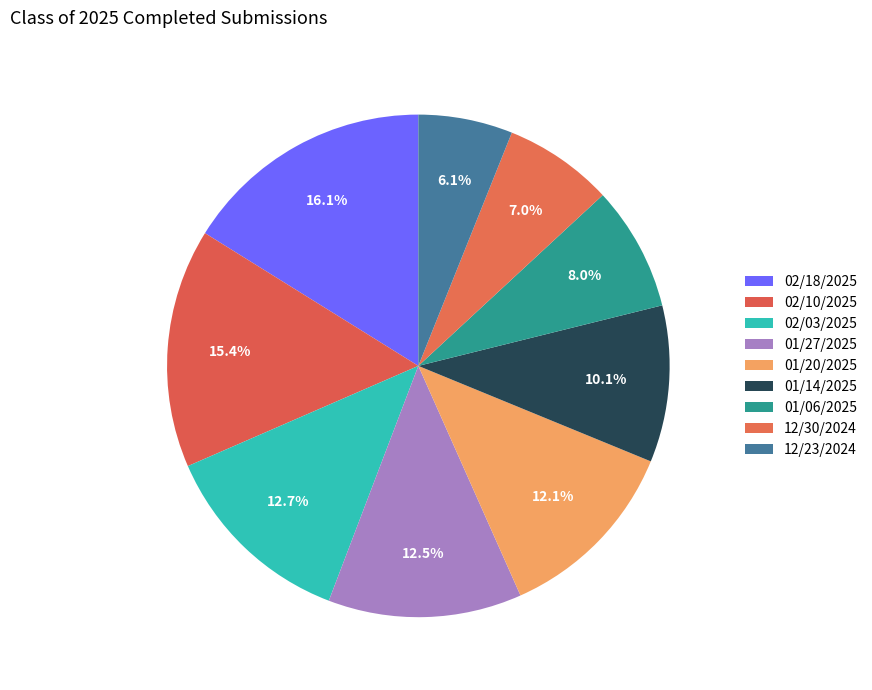

To the nearest percent, what is the average slice percentage?

11%